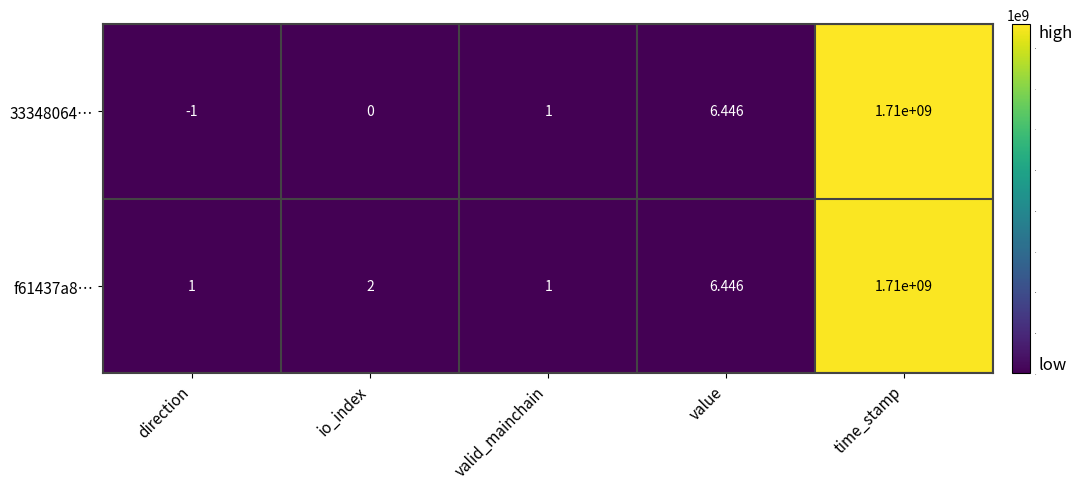

Which series has the largest total across all categories?

f61437a8…